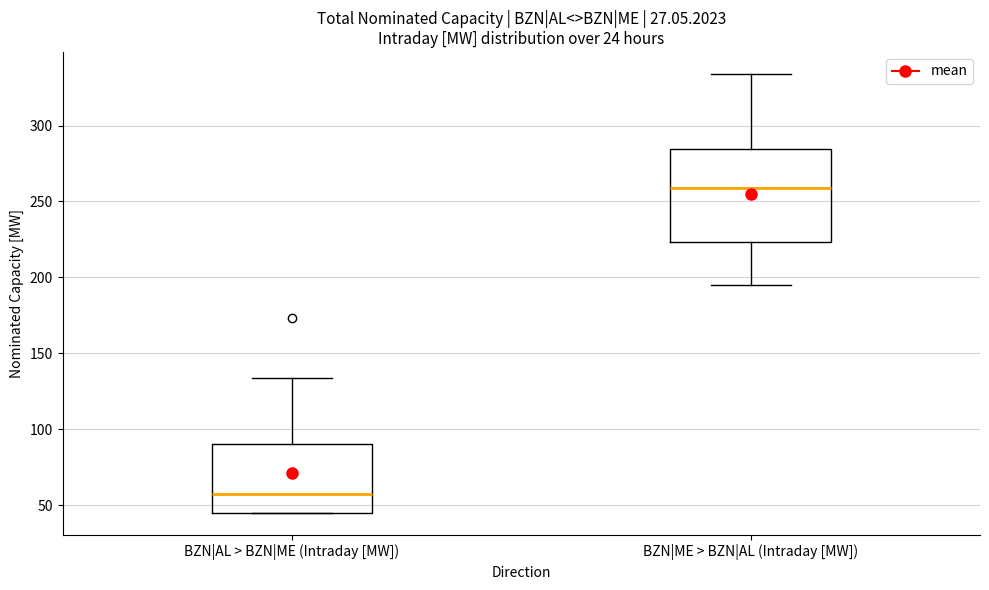

Reading left to right, transcribe this box plot: for each box, give where its median line is, the range the box spans, and where its two whiskers end, as read against the y-axis. The values are not printed on the chart, so give them approximately, as read against the axis.

BZN|AL > BZN|ME (Intraday [MW]): median 60, box 45 to 90, whiskers 45 to 135
BZN|ME > BZN|AL (Intraday [MW]): median 260, box 225 to 285, whiskers 195 to 335